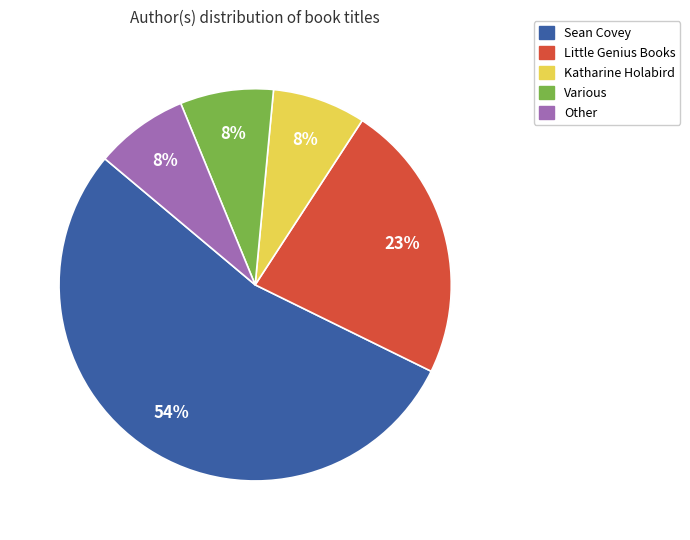

Which category has the biggest portion of the pie?

Sean Covey